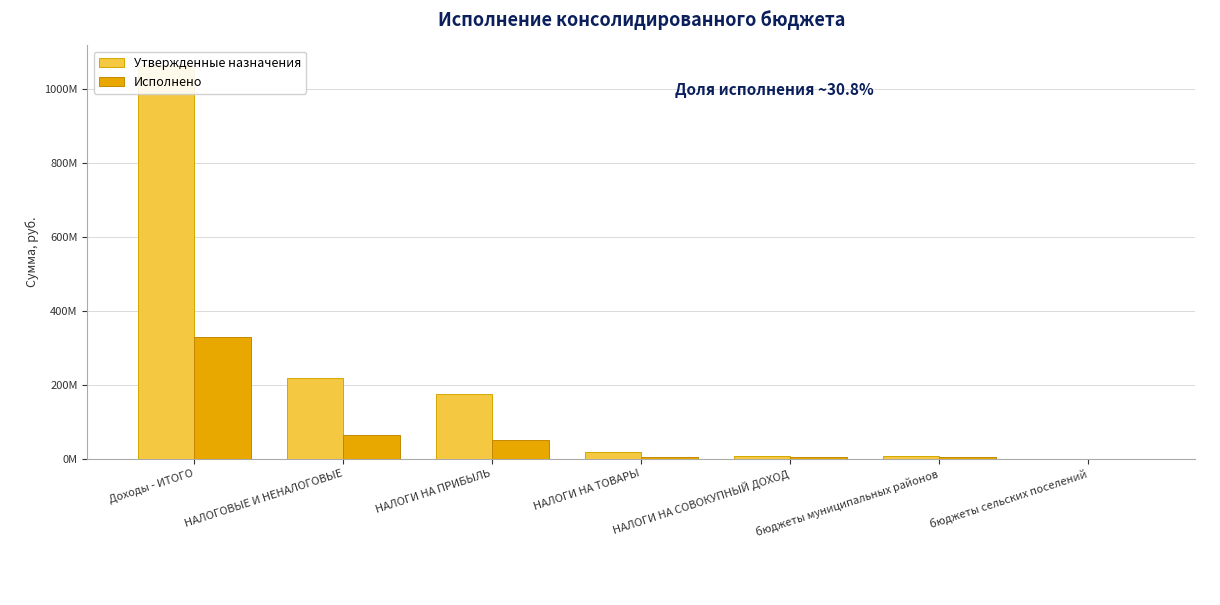

What is the label of the 2nd bar from the left?

НАЛОГОВЫЕ И НЕНАЛОГОВЫЕ